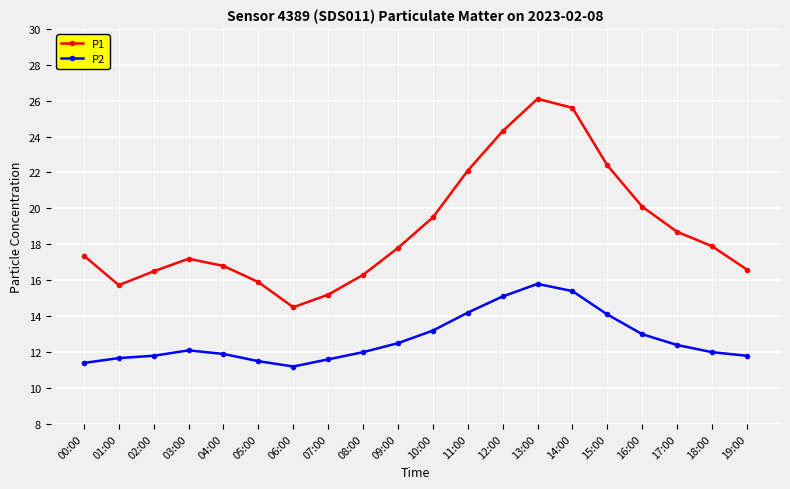

The P2 series shows 11.8 at 19:00. True or false?

True